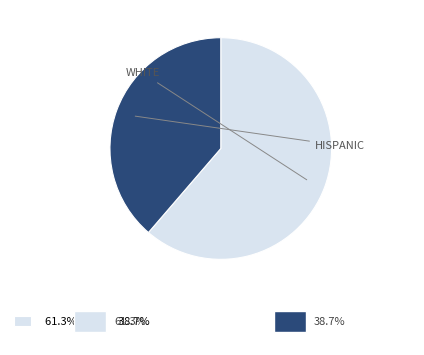

Does any single category account for the majority?

Yes